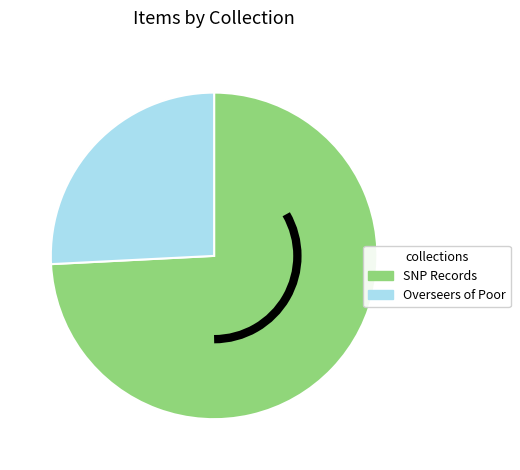

How many slices are in this pie chart?

2